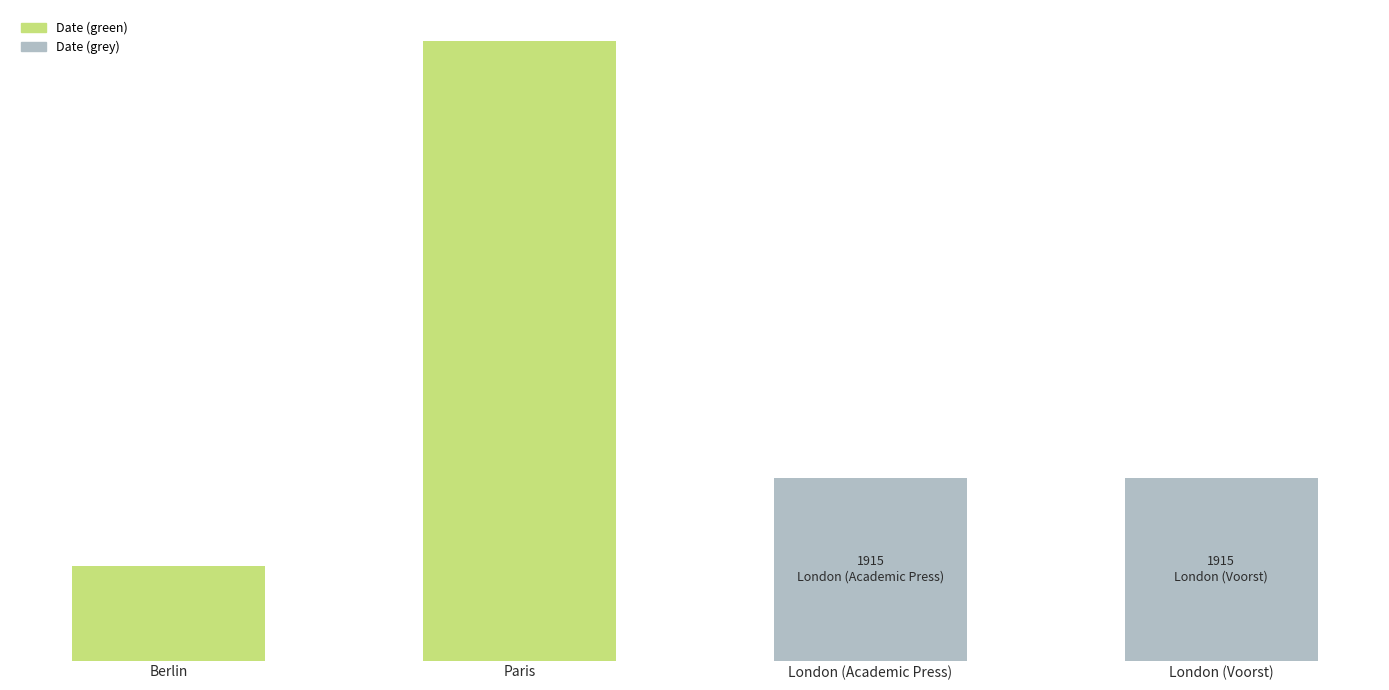

Which label corresponds to the largest value in the chart?

Paris